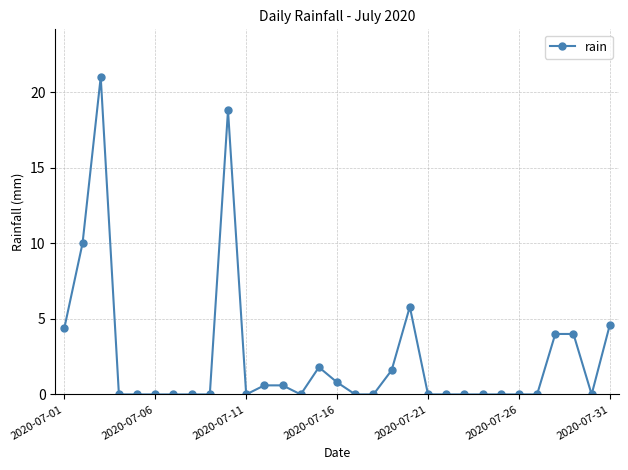

True or false: there are more than 0 points higher than both neighbors.

True